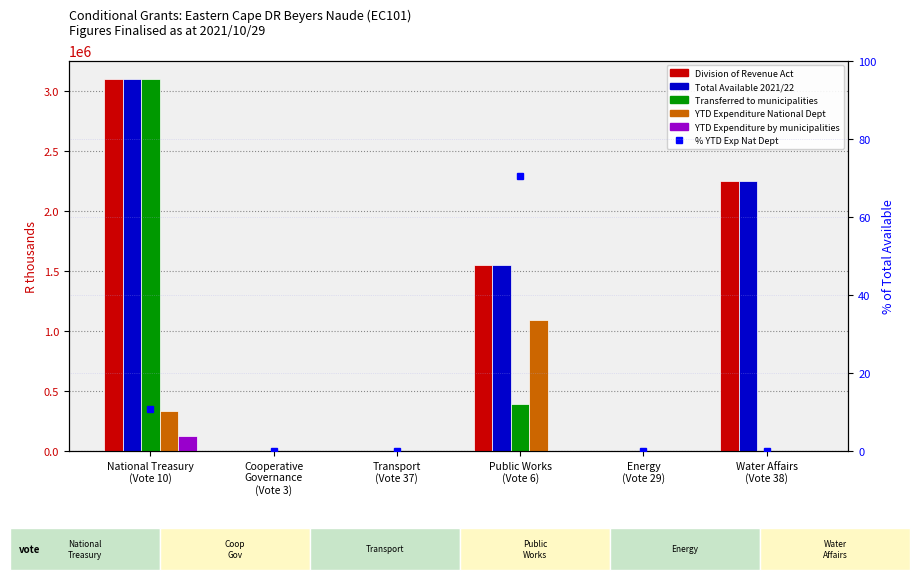

What is the difference between the maximum and minimum values in the YTD Expenditure by municipalities series?

122400.0